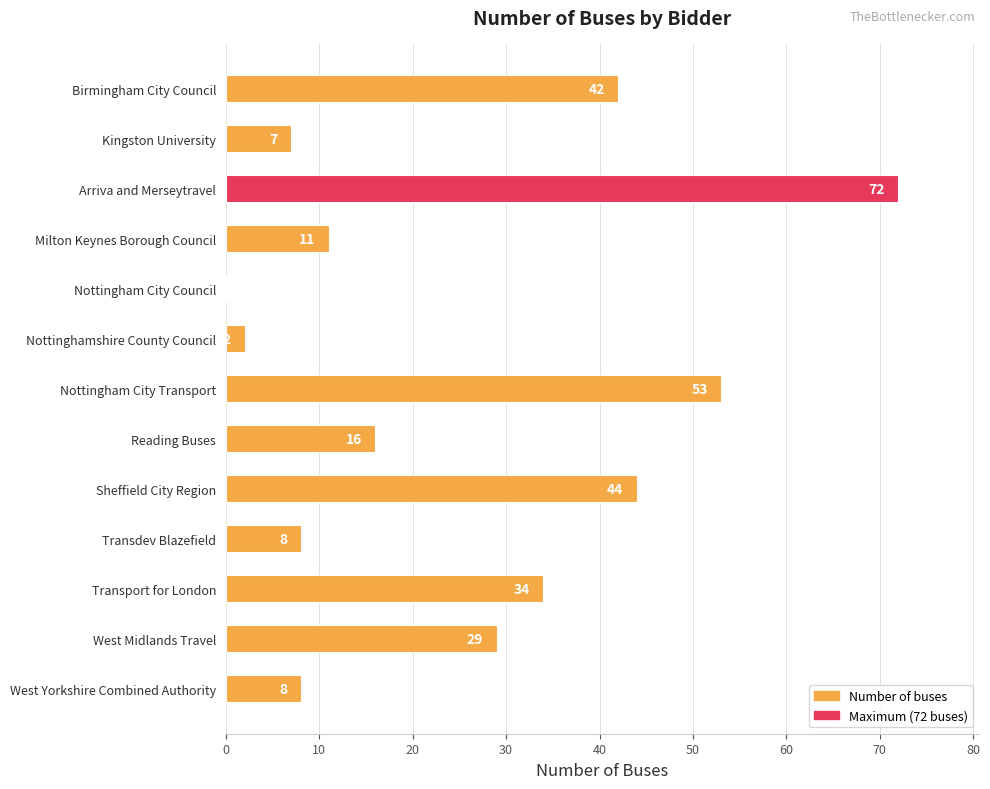

What is the change in value from Transport for London to West Yorkshire Combined Authority?

-26